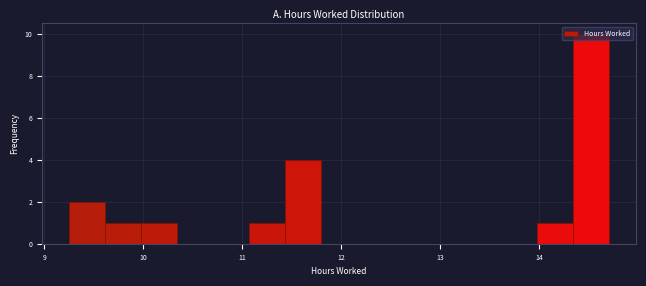

Read against the x-axis, roughly where is the centre of the tallest bar?

14.5